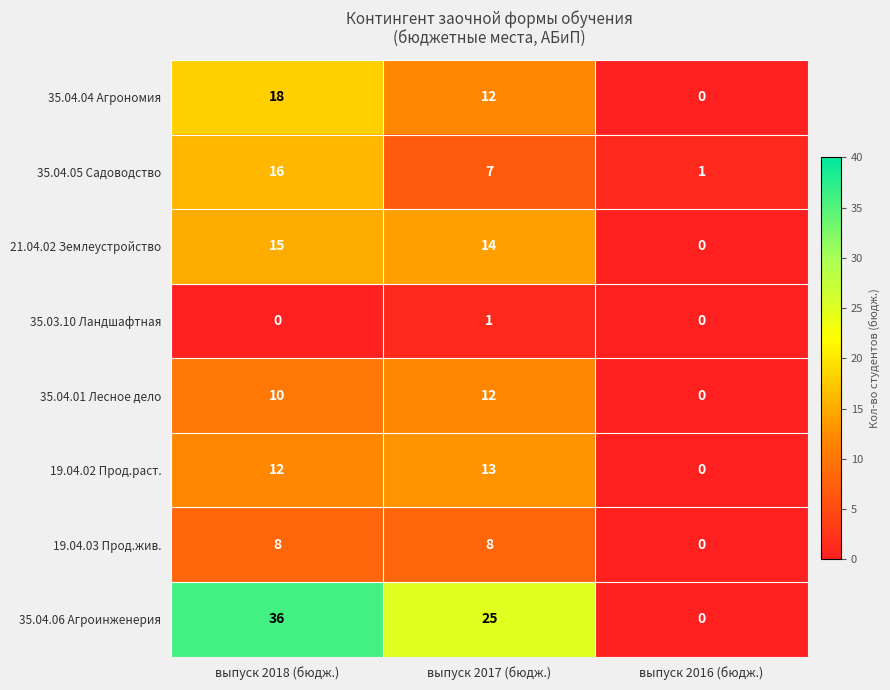

Which series has the largest range (max minus min)?

35.04.06 Агроинженерия